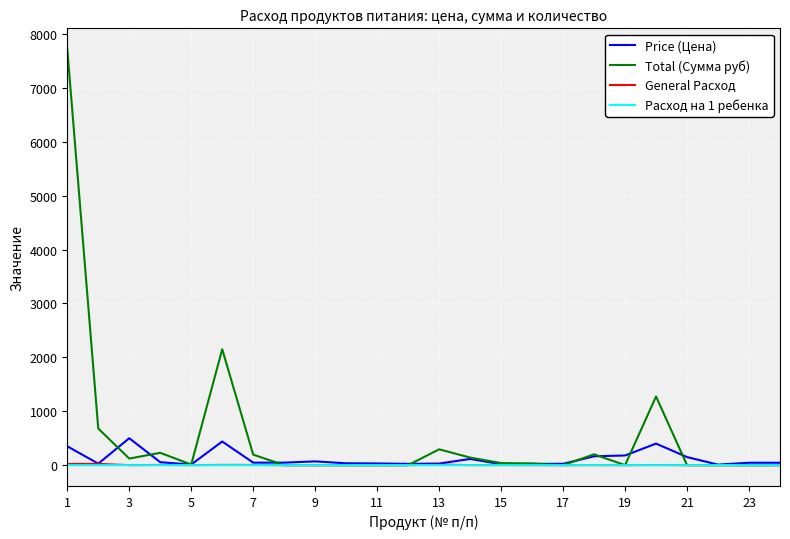

Which series has the widest spread of values?

Total (Сумма руб)